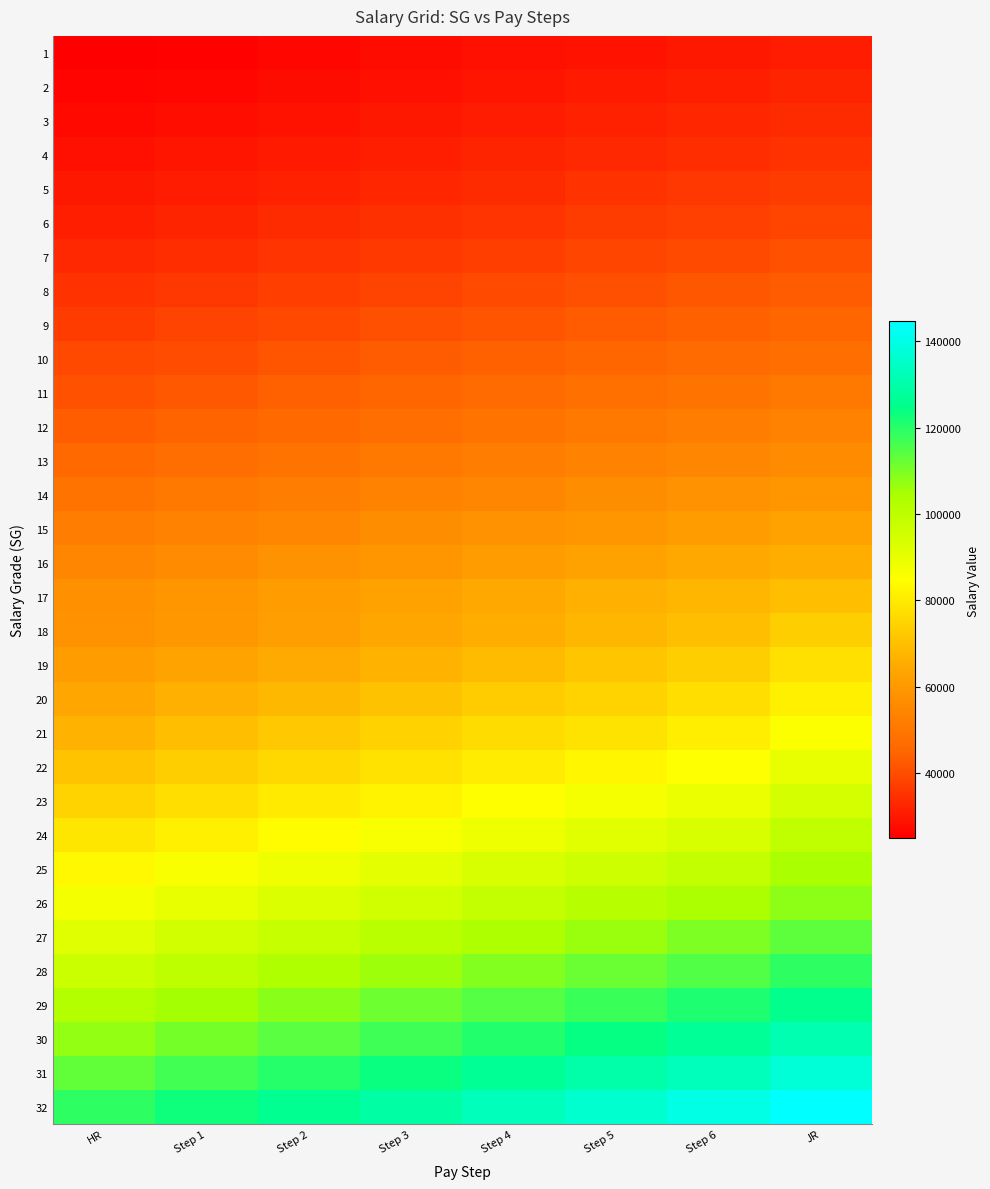

Rank the series at HR from lowest to highest value.

1, 2, 3, 4, 5, 6, 7, 8, 9, 10, 11, 12, 13, 14, 15, 16, 17, 18, 19, 20, 21, 22, 23, 24, 25, 26, 27, 28, 29, 30, 31, 32